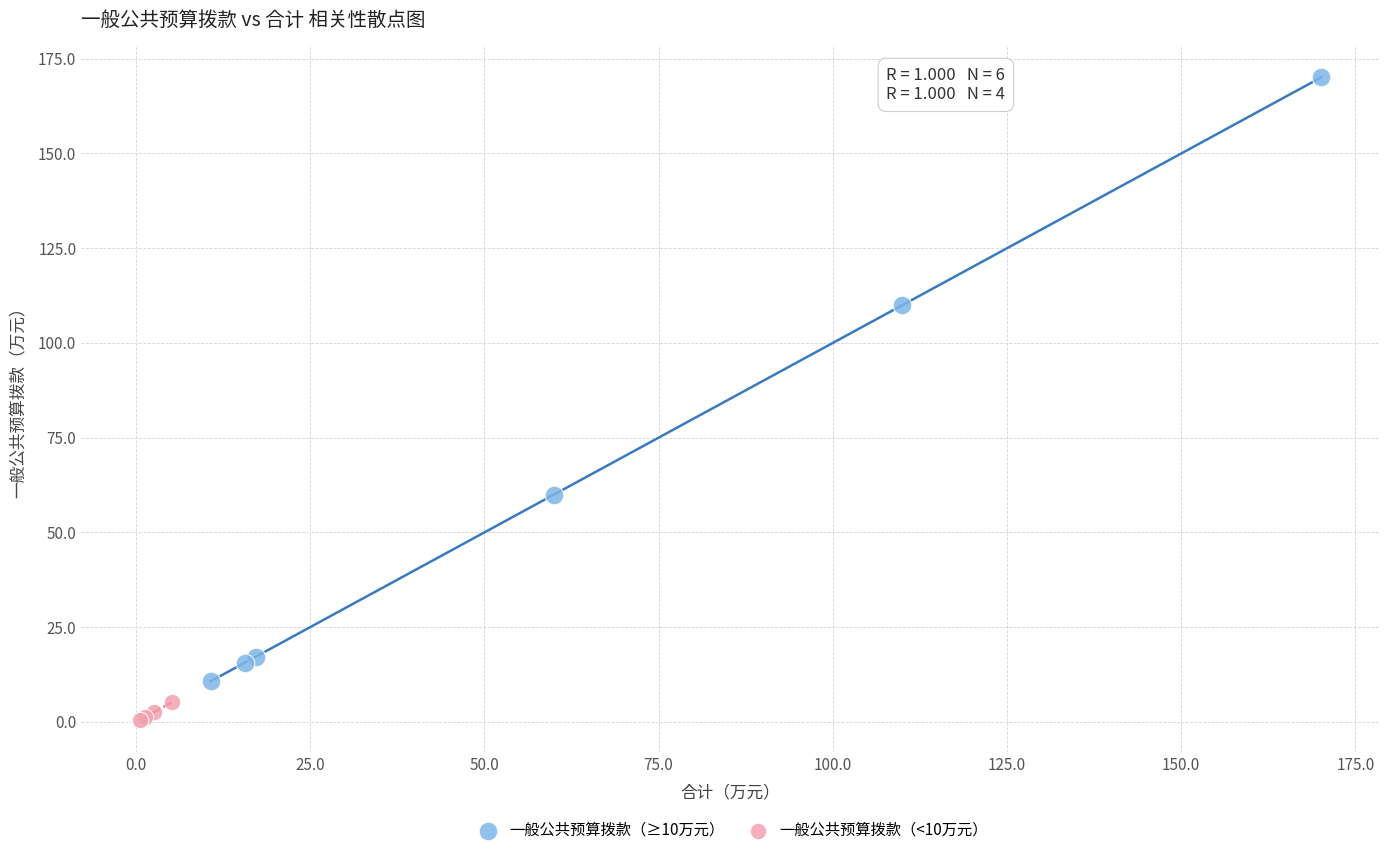

What are all the series names shown in the legend?

一般公共预算拨款（≥10万元）, 一般公共预算拨款（<10万元）